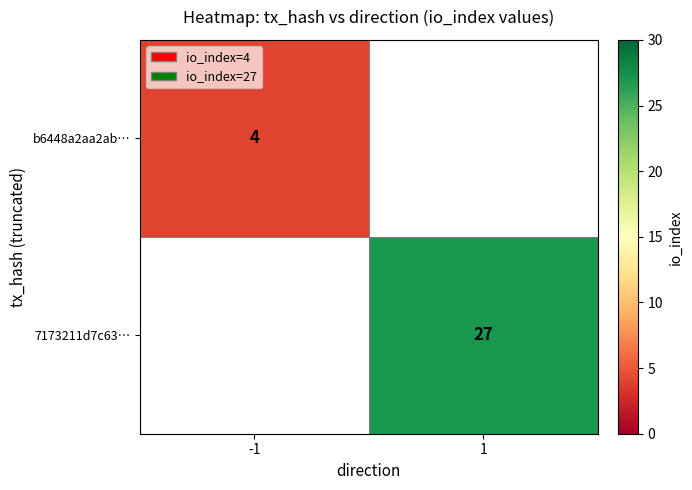

True or false: 7173211d7c63… has a value of 44 at 1.

False